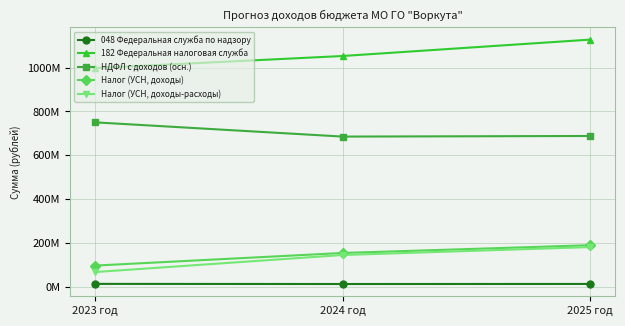

Is this an area chart (filled region under the line)?

No